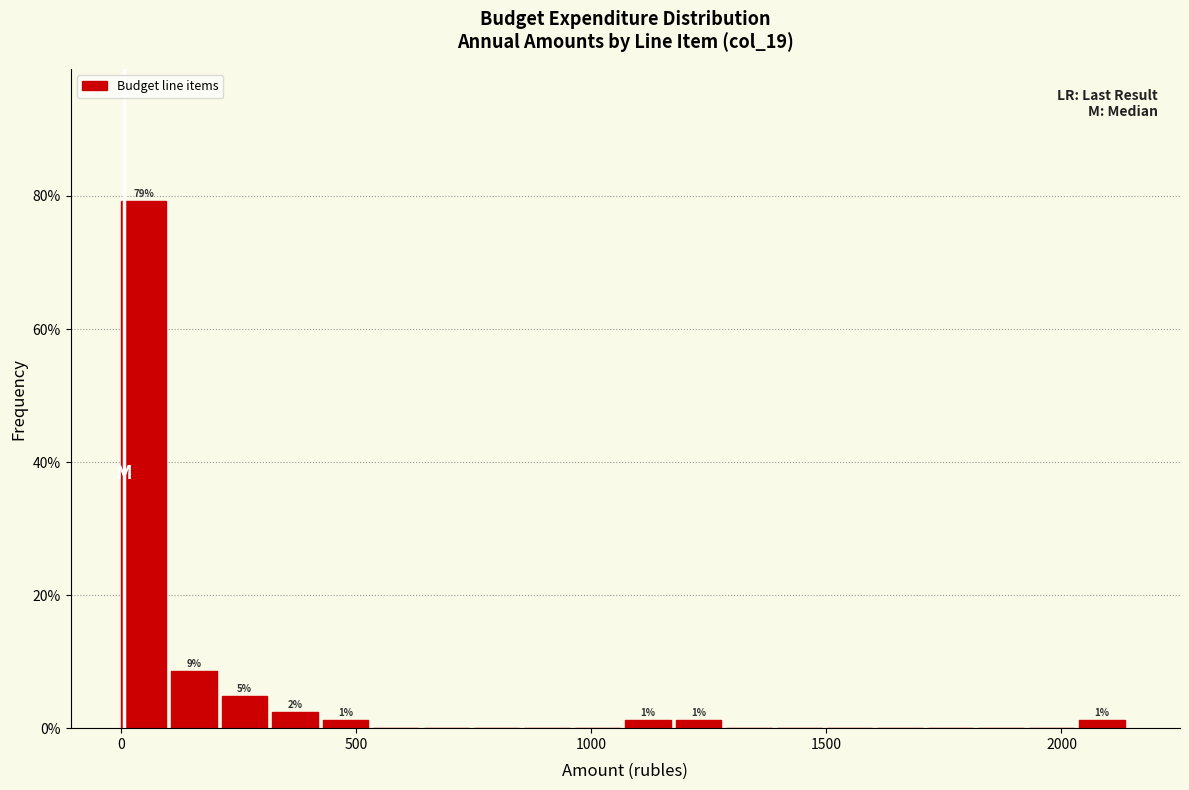

Read against the x-axis, roughly where is the centre of the tallest bar?

50